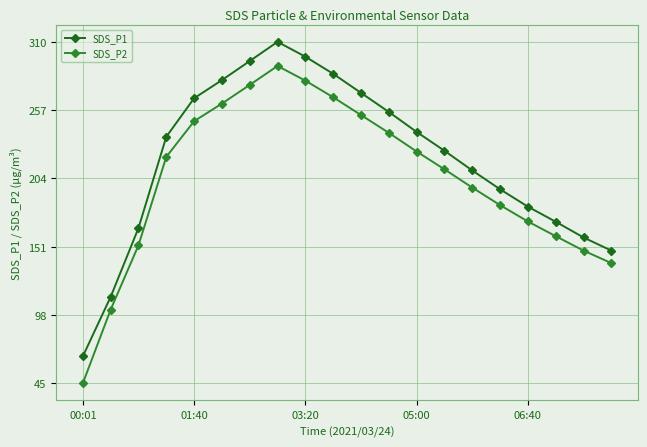

What is the value of the SDS_P2 point at the 3rd from the left?

152.3